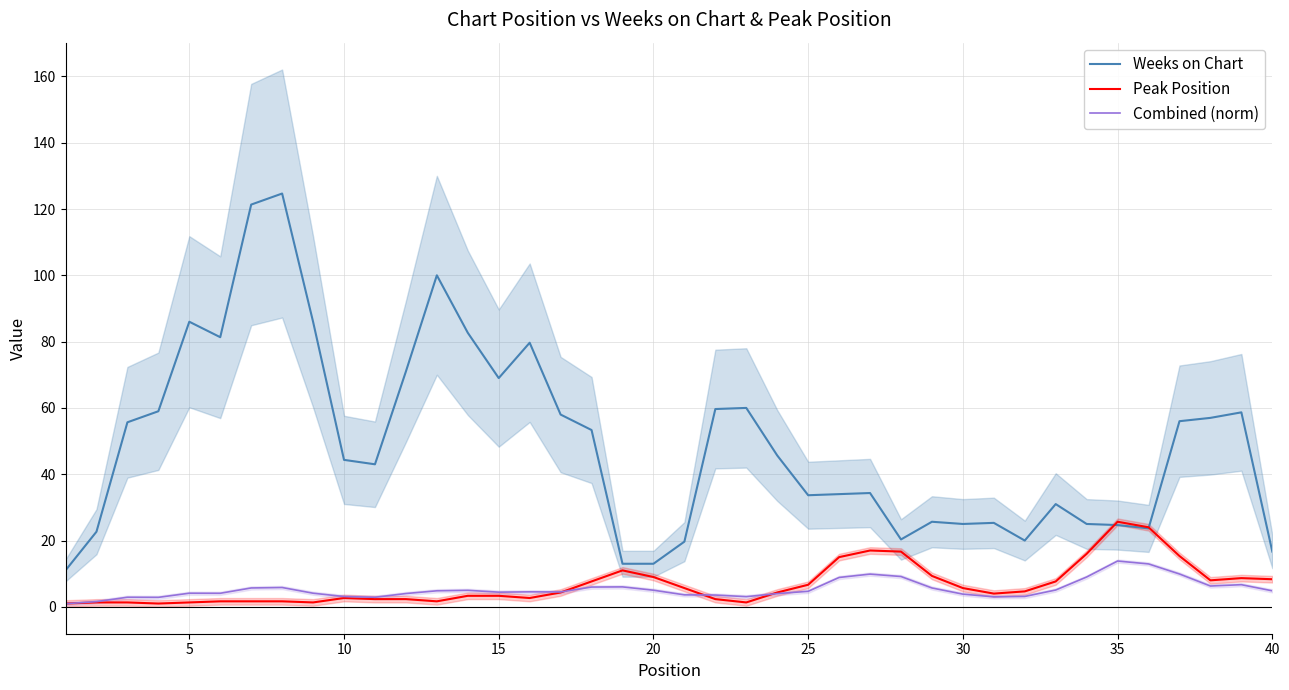

What is the minimum value for Weeks on Chart?

11.0